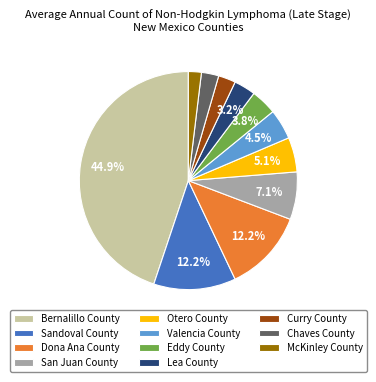

True or false: Chaves County accounts for 3% of the total.

True